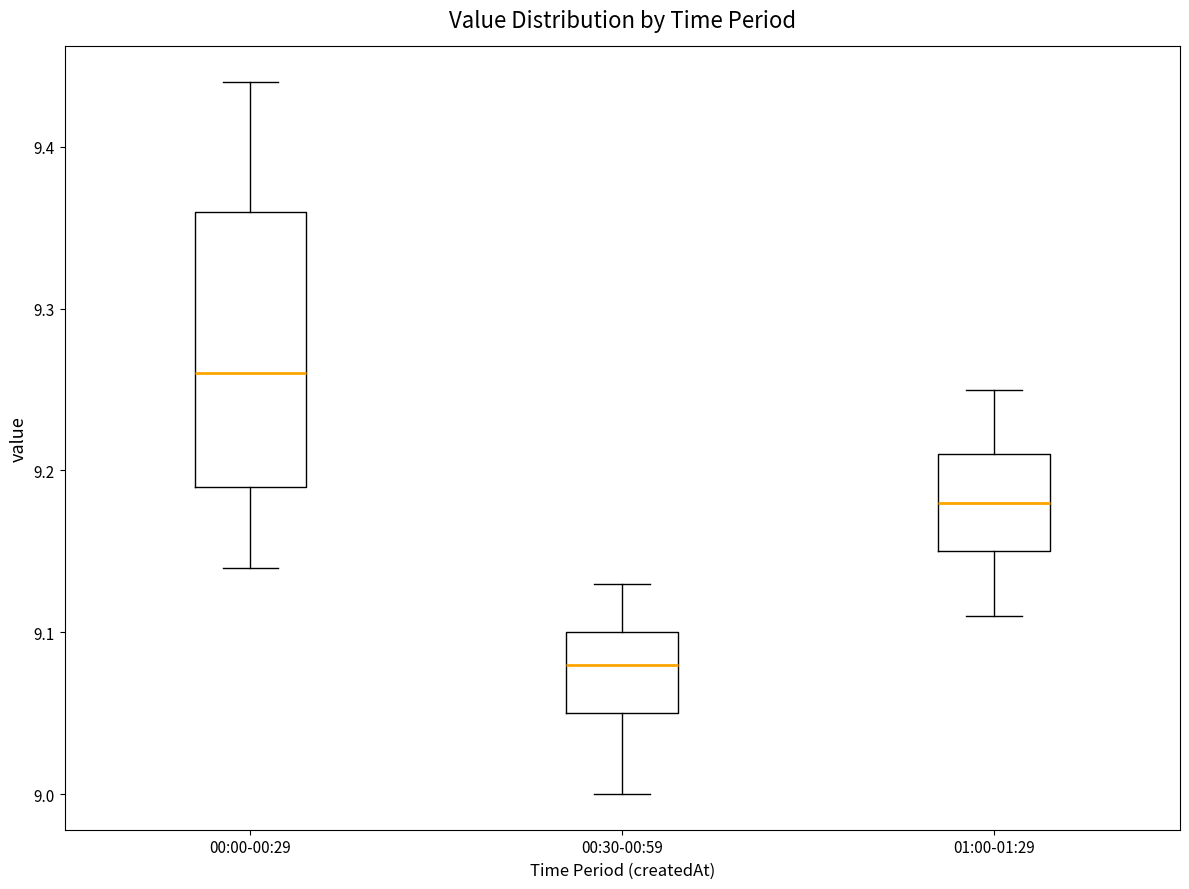

Where does the lower whisker of the box for 00:30-00:59 end on the y-axis? The values are not printed on the chart, so give them approximately, as read against the axis.

9.00